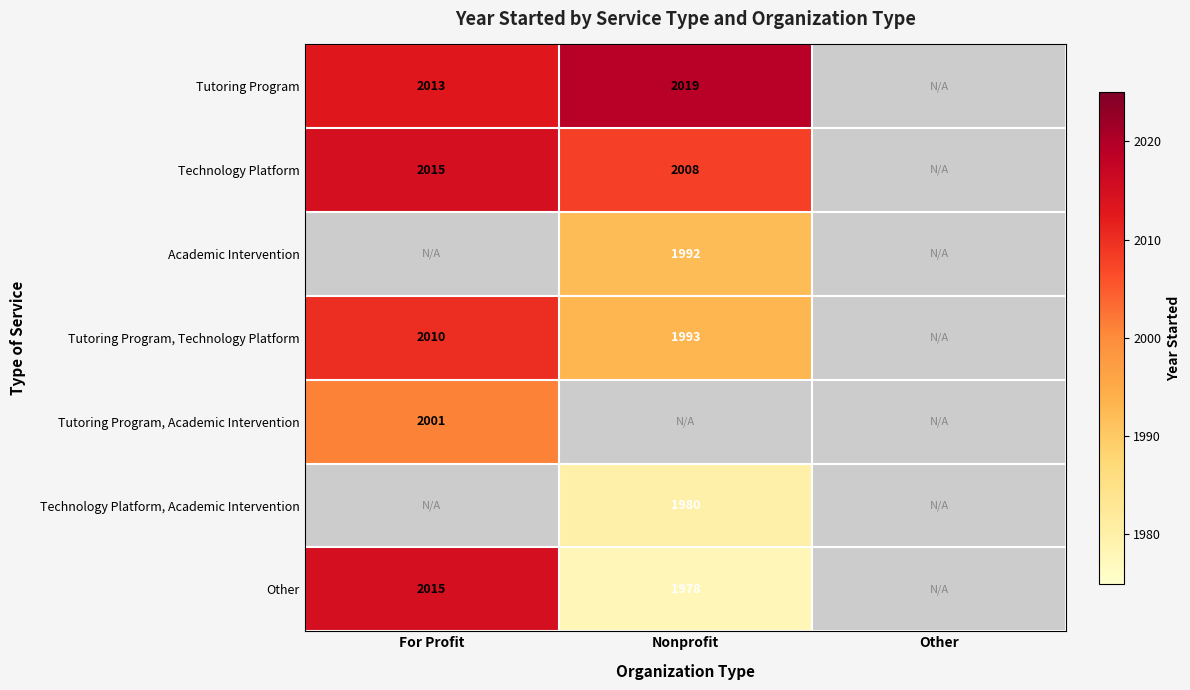

What is the sum of the Technology Platform values at For Profit and Nonprofit?

4023